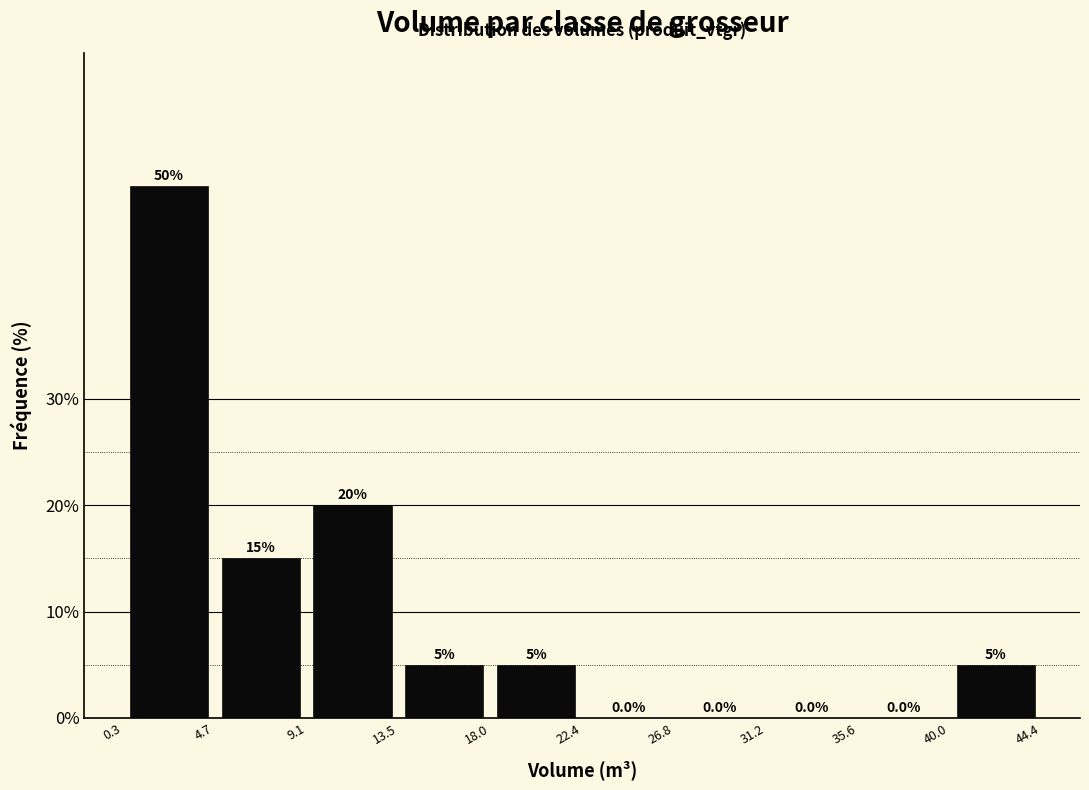

What is the height of the bar covering 40.0 to 44.4 on the x-axis?

5.0